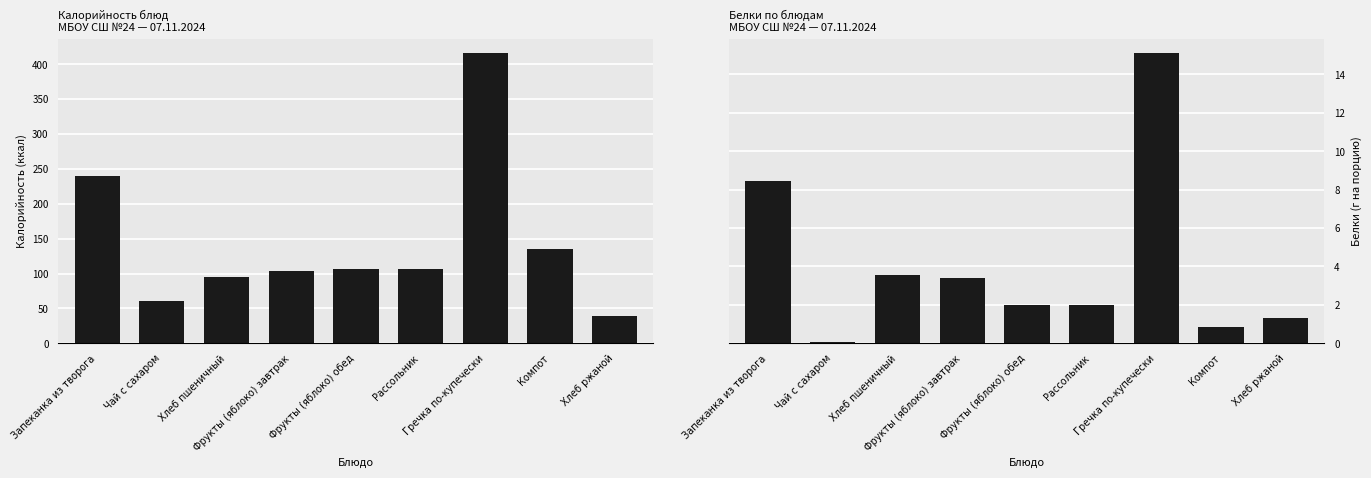

Reading left to right, what are all the values shown in this chart?

Калорийность: 239.3	60.5	95.8	103.6	106.4	106.4	415.7	134.6	39.1
Белки: 8.4	0.1	3.5	3.4	2.0	2.0	15.1	0.9	1.3